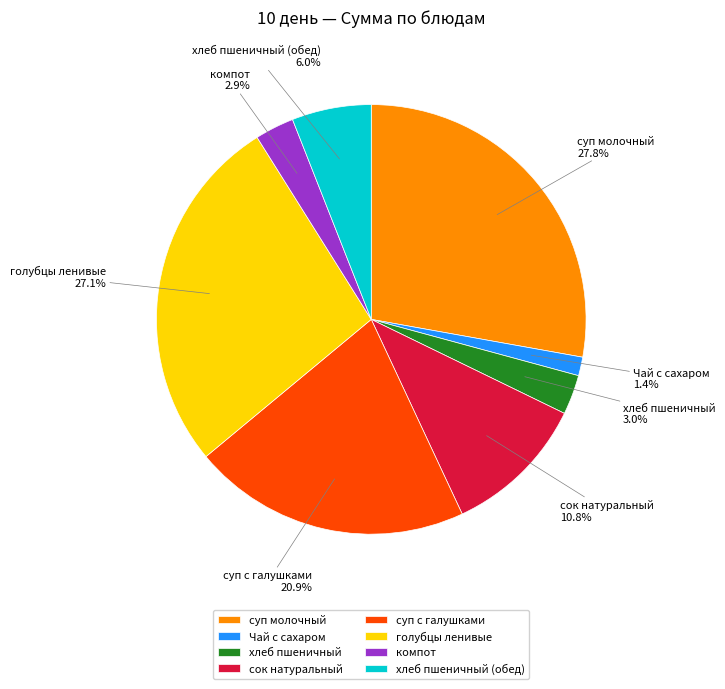

Approximately how many times larger is the value at хлеб пшеничный (обед) compared to суп с галушками?

0.3